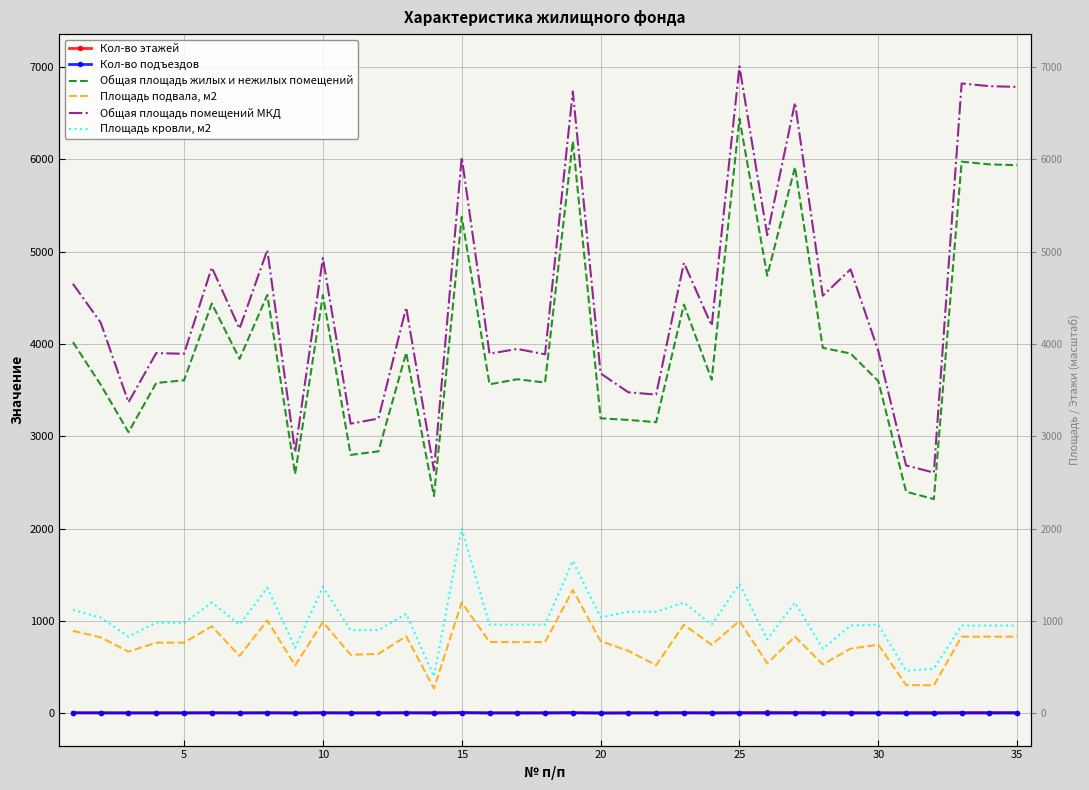

Is the value of Площадь кровли, м2 at 27 greater than the value of Общая площадь помещений МКД at 28?

No